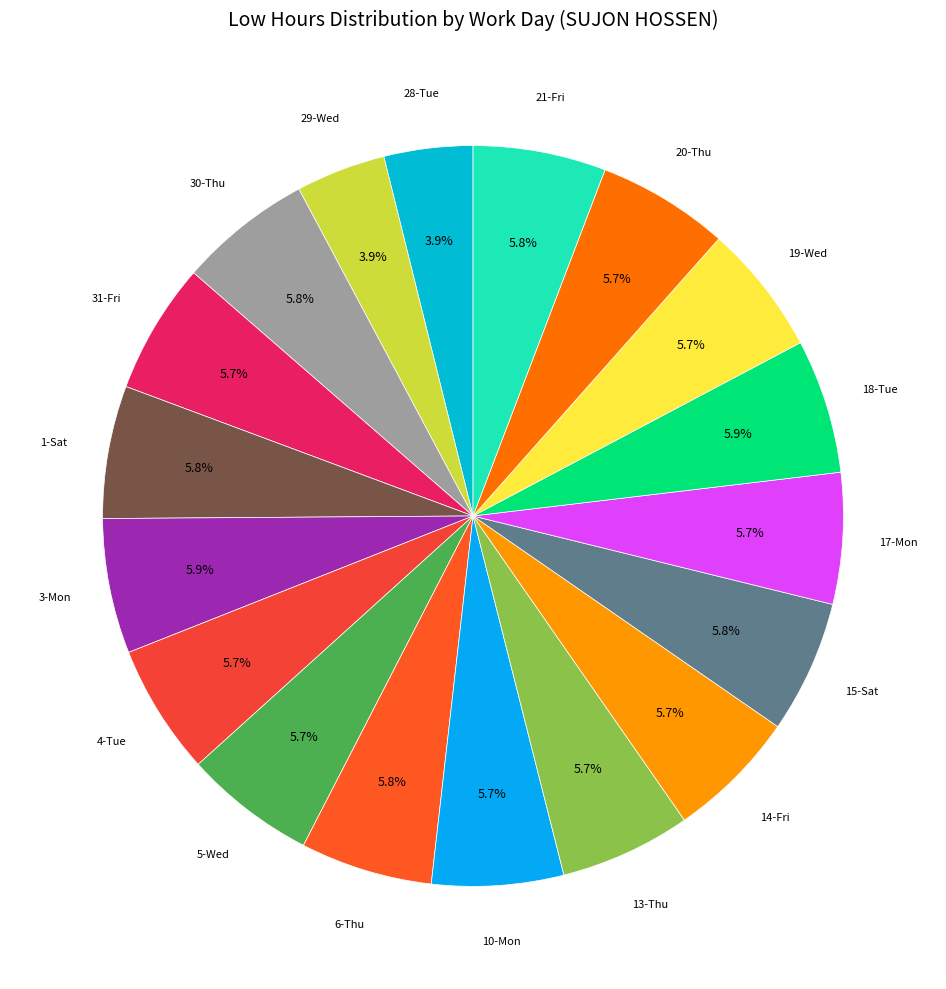

Is the sum of 18-Tue and 13-Thu greater than half?

No